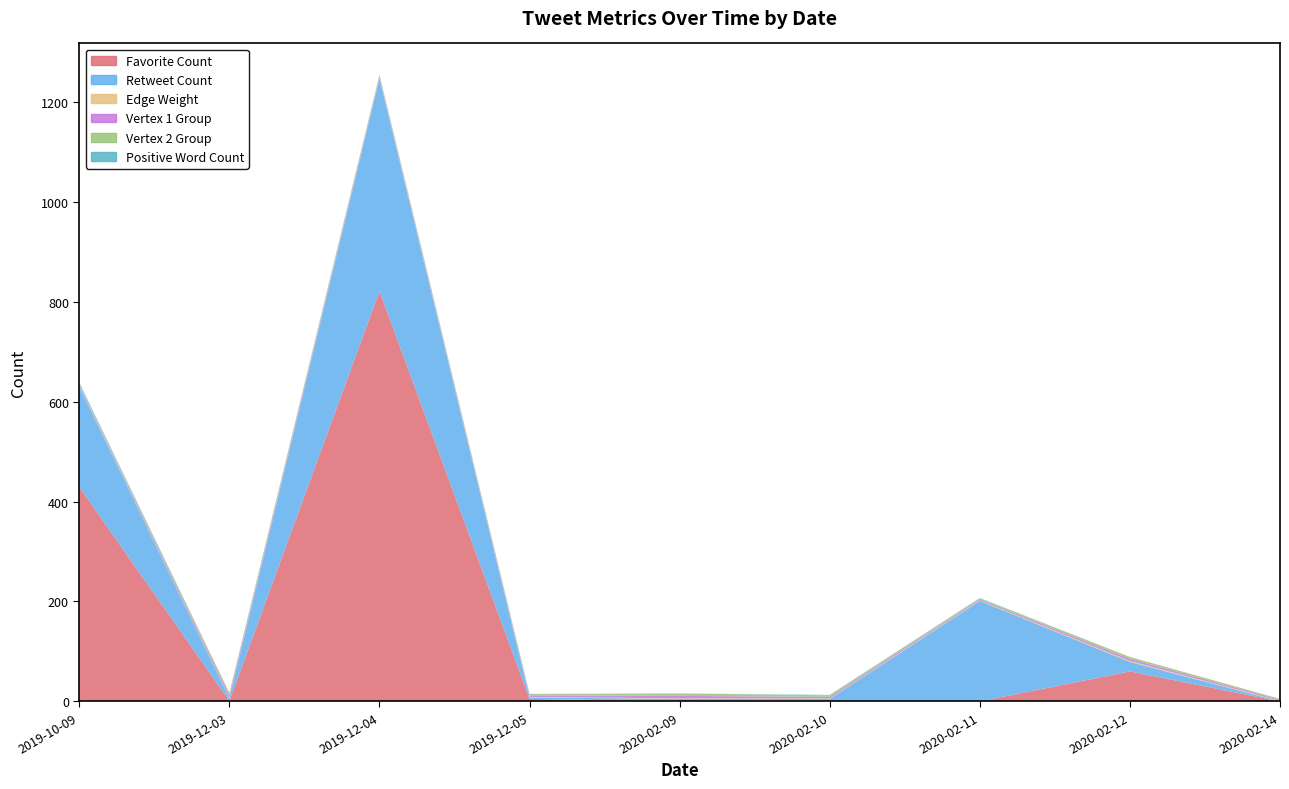

Reading right to left, what are all the values shown in this chart?

Favorite Count: 2020-02-14=0	2020-02-12=60	2020-02-11=0	2020-02-10=0	2020-02-09=0	2019-12-05=5	2019-12-04=821	2019-12-03=1	2019-10-09=429
Retweet Count: 2020-02-14=0	2020-02-12=19	2020-02-11=201	2020-02-10=5	2020-02-09=5	2019-12-05=3	2019-12-04=425	2019-12-03=5	2019-10-09=201
Edge Weight: 2020-02-14=1	2020-02-12=2	2020-02-11=1	2020-02-10=1	2020-02-09=1	2019-12-05=1	2019-12-04=1	2019-12-03=1	2019-10-09=1
Vertex 1 Group: 2020-02-14=2	2020-02-12=4	2020-02-11=2	2020-02-10=3	2020-02-09=5	2019-12-05=3	2019-12-04=3	2019-12-03=5	2019-10-09=2
Vertex 2 Group: 2020-02-14=2	2020-02-12=4	2020-02-11=2	2020-02-10=3	2020-02-09=5	2019-12-05=3	2019-12-04=3	2019-12-03=5	2019-10-09=2
Positive Word Count: 2020-02-14=0	2020-02-12=0	2020-02-11=1	2020-02-10=1	2020-02-09=0	2019-12-05=0	2019-12-04=1	2019-12-03=0	2019-10-09=3